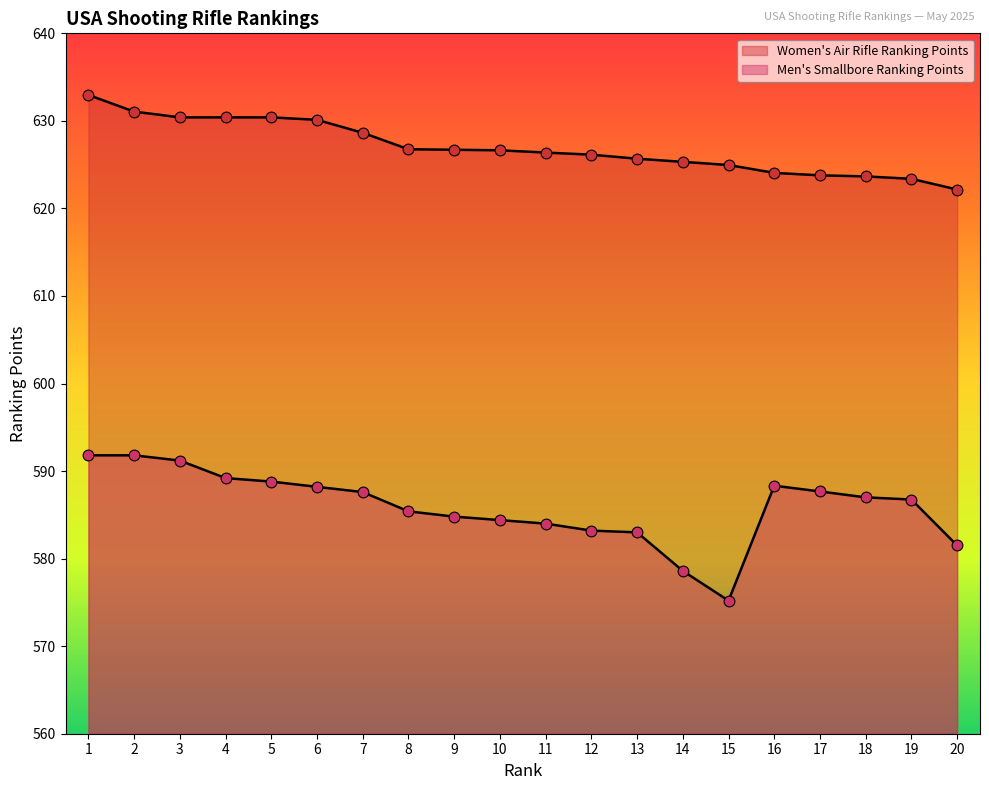

What is the total value across all series at 8?

1212.2